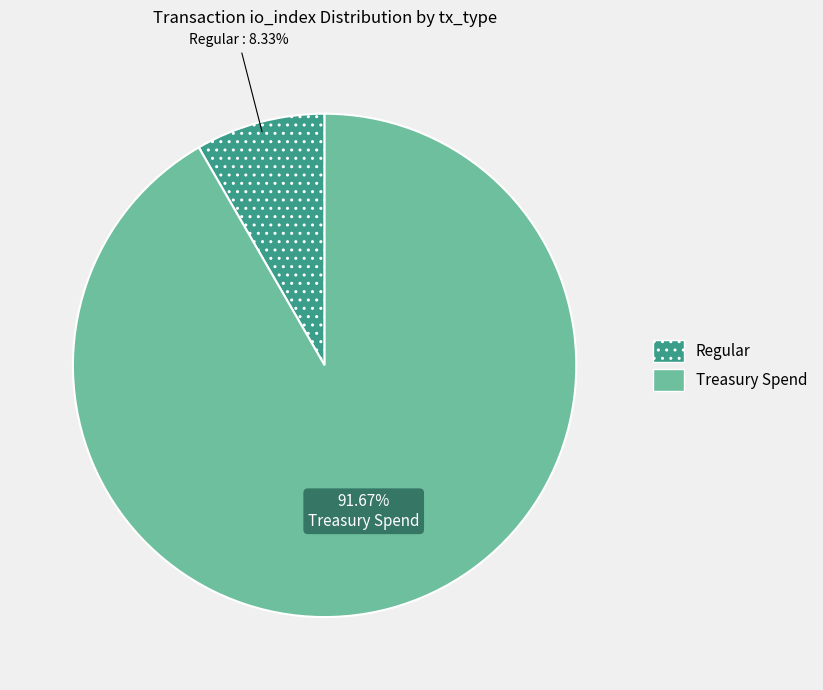

To the nearest percent, what is the difference between the largest and smallest slice percentages?

83%